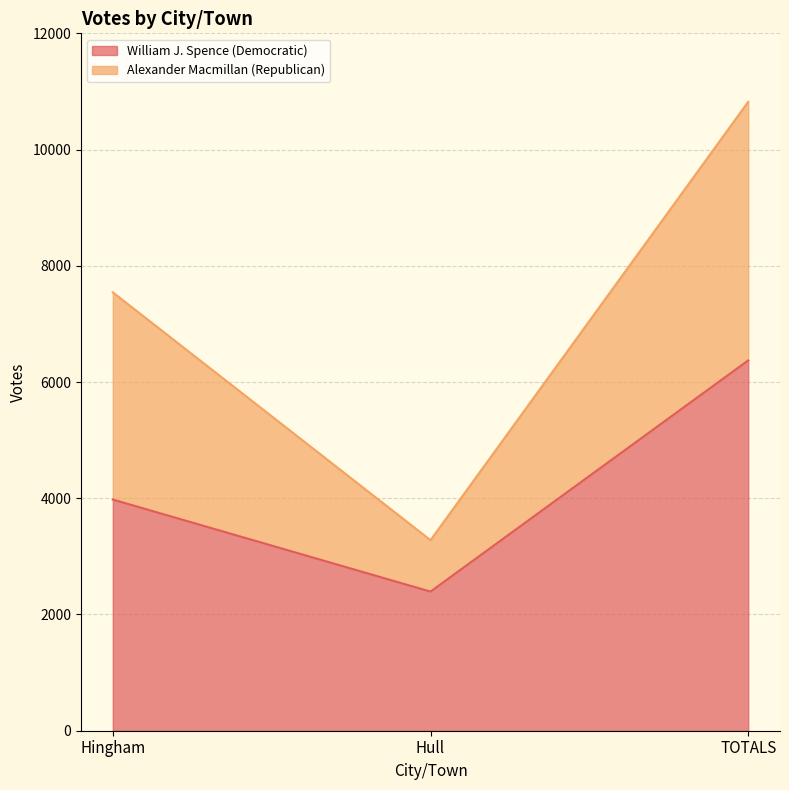

Which category has the lowest value across all series?

Hull